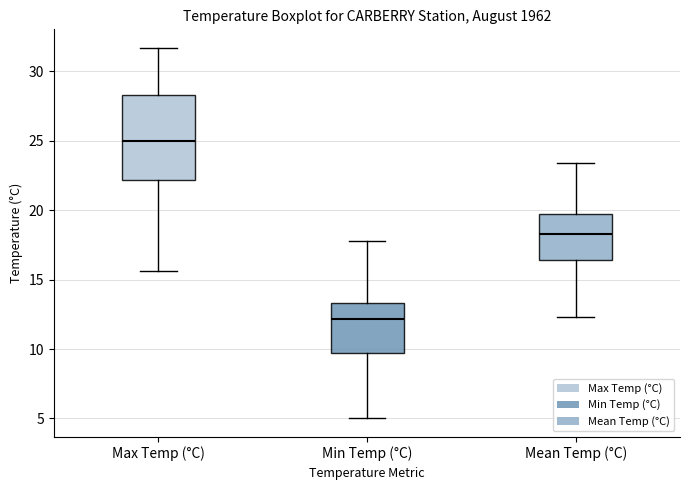

Which box's median line is the highest?

Max Temp (°C)